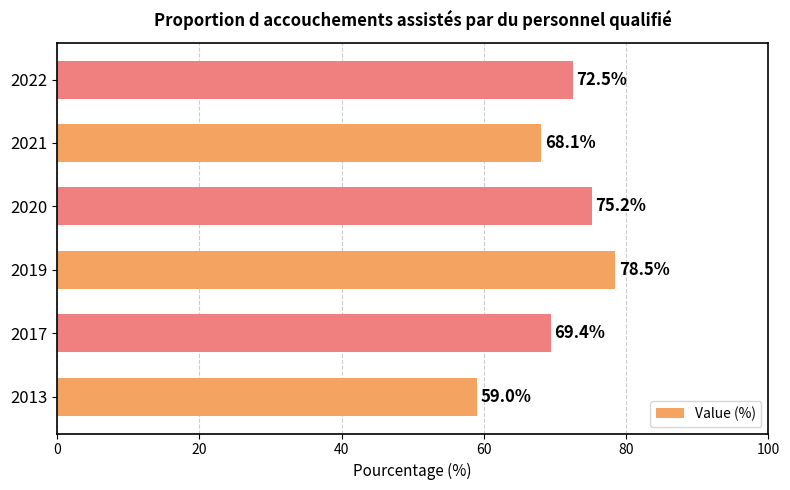

Which has a higher value, 2022 or 2013?

2022